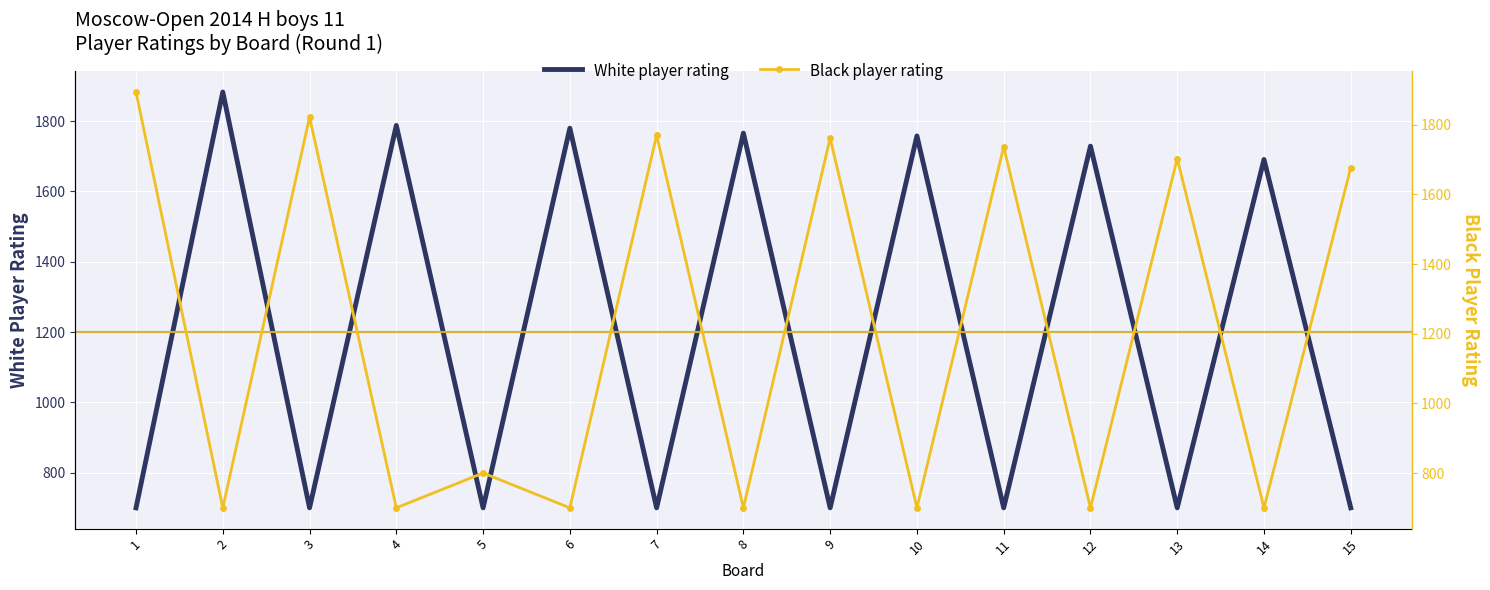

True or false: Black player rating and White player rating cross at least once.

True